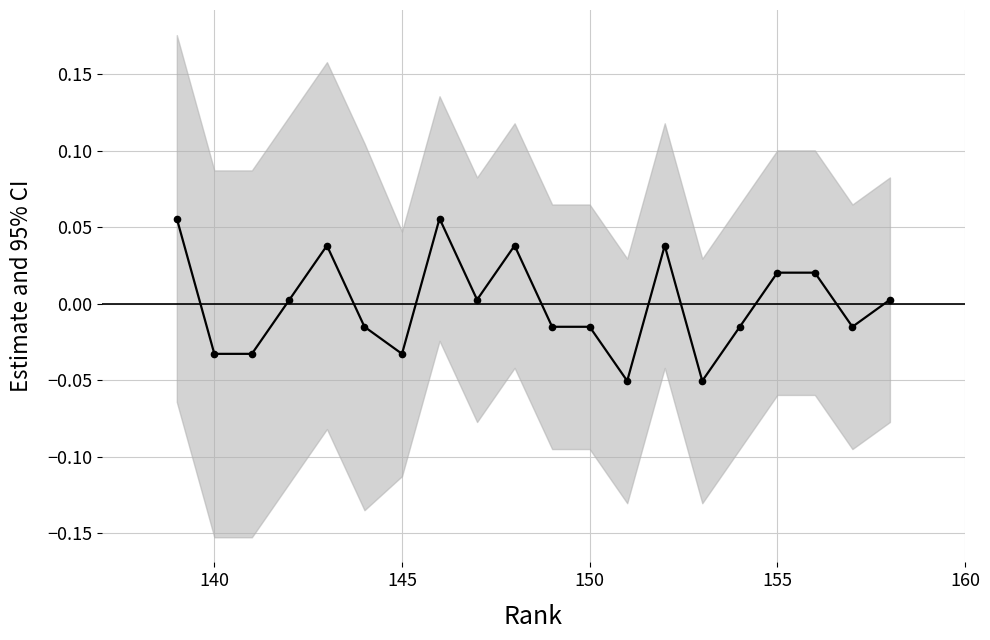

Is this an area chart (filled region under the line)?

No